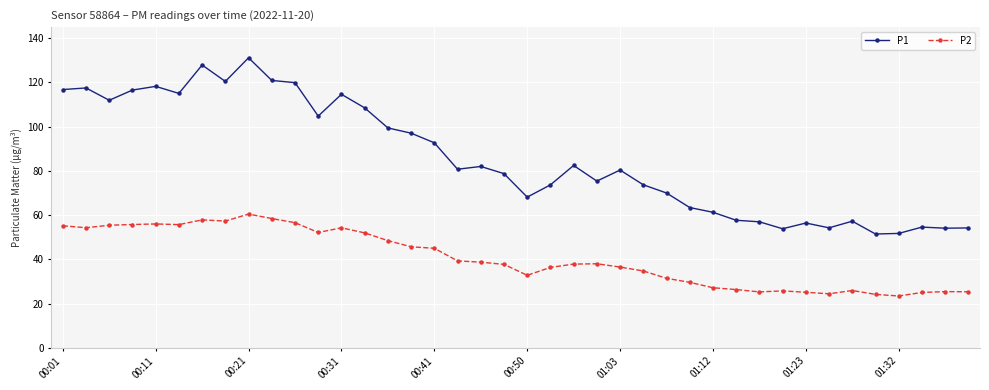

Rank the series by their average value, from highest to lowest.

P1, P2